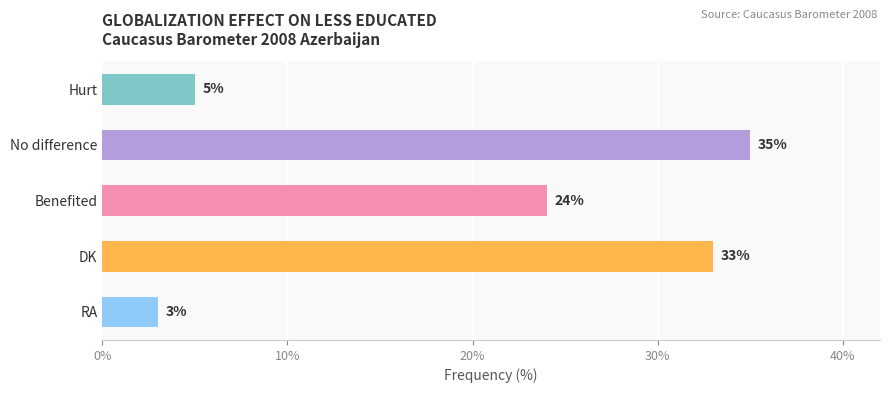

Reading bottom to top, what are all the values shown in this chart?

3	33	24	35	5